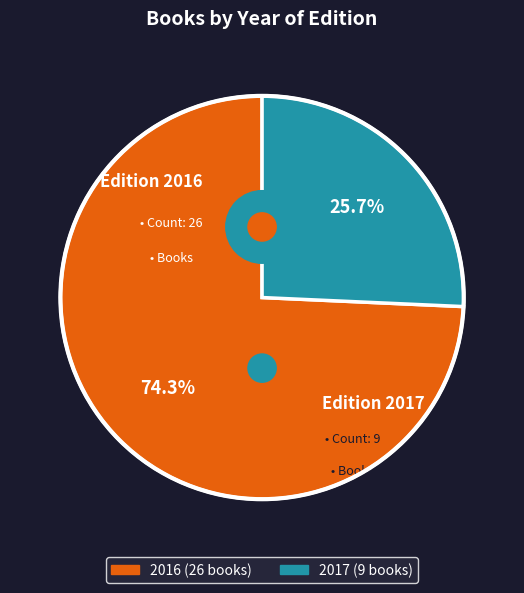

Is 4 the majority of the pie?

No